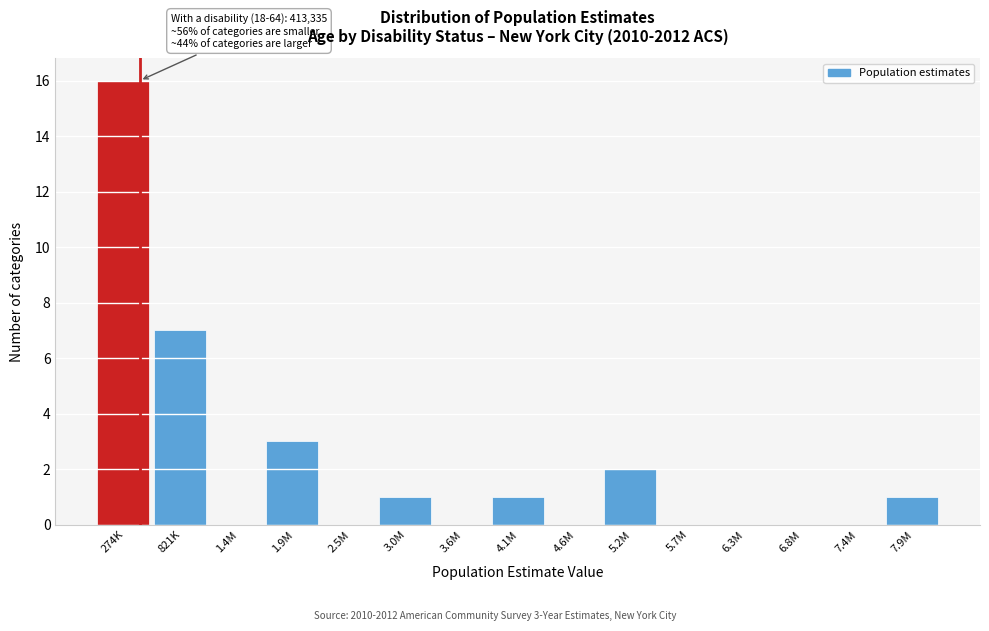

Reading left to right, transcribe all the data shown in this chart.

274K=16	821K=7	1.4M=0	1.9M=3	2.5M=0	3.0M=1	3.6M=0	4.1M=1	4.6M=0	5.2M=2	5.7M=0	6.3M=0	6.8M=0	7.4M=0	7.9M=1